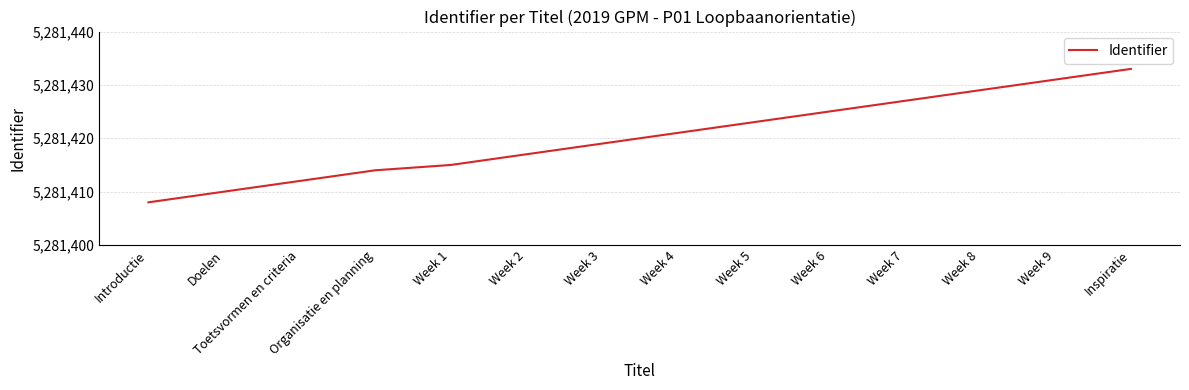

What is the approximate value at Doelen, to the nearest 10?

5281410